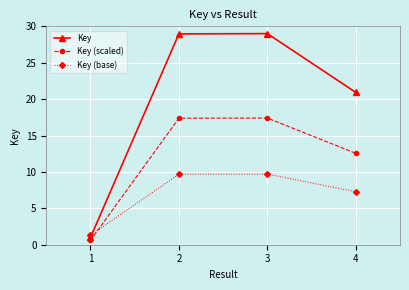

Reading right to left, transcribe all the data shown in this chart.

Key: 4=20.9	3=29.0	2=29.0	1=1.0
Key (scaled): 4=12.6	3=17.4	2=17.4	1=0.6
Key (base): 4=7.3	3=9.7	2=9.7	1=1.3